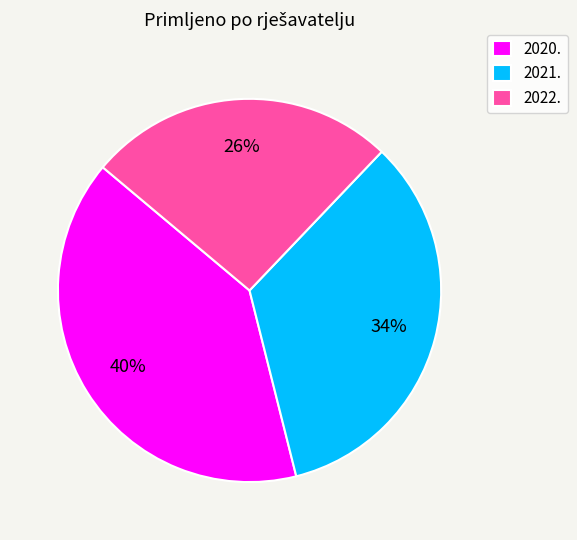

Rank the categories by value from highest to lowest.

2020., 2021., 2022.